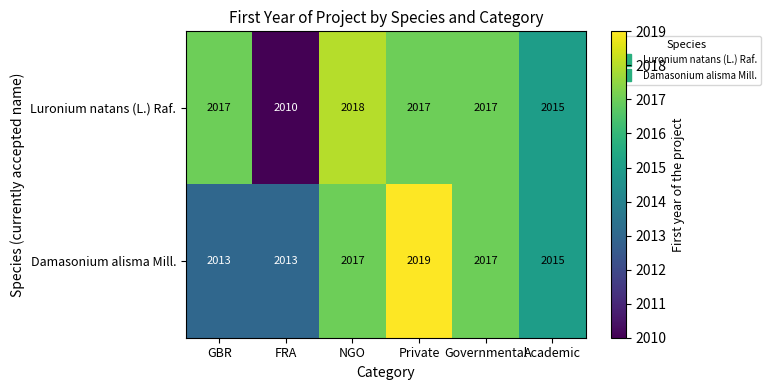

What is the average value of the Luronium natans (L.) Raf. series?

2016